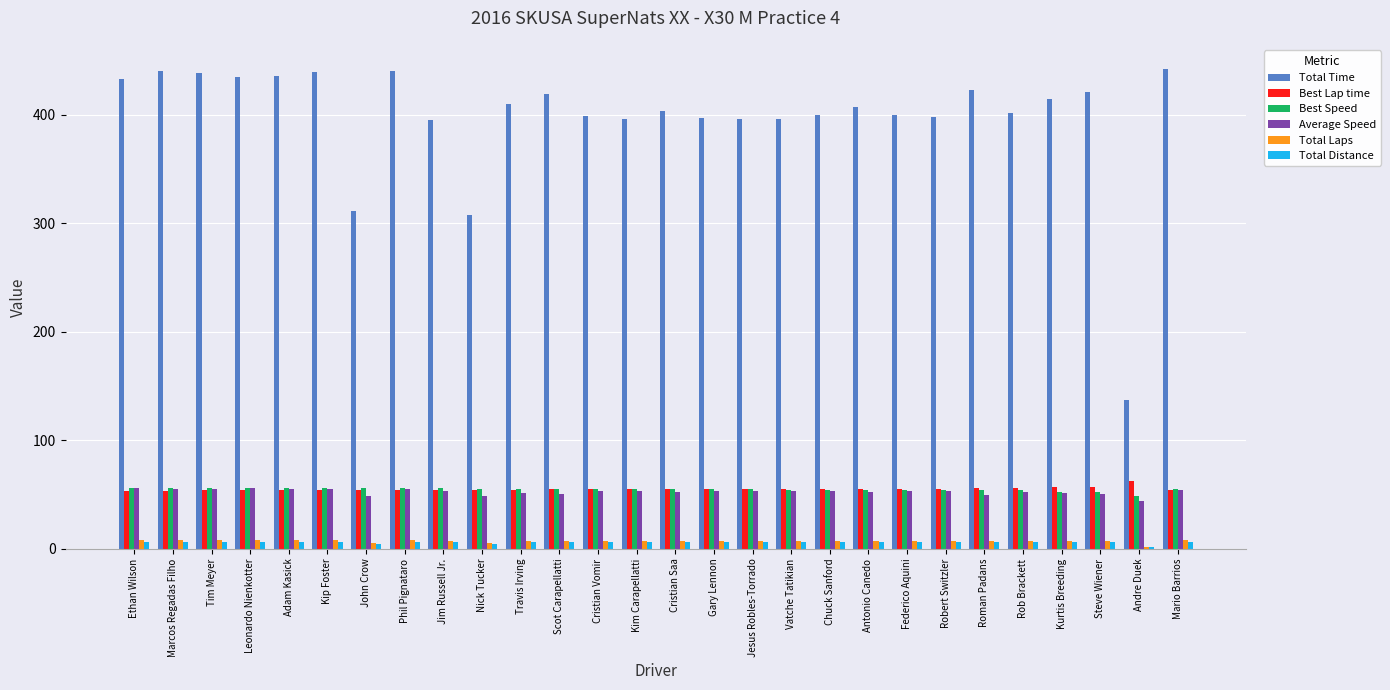

Is it true that Best Speed equals 12.8 at Vatche Tatikian?

False